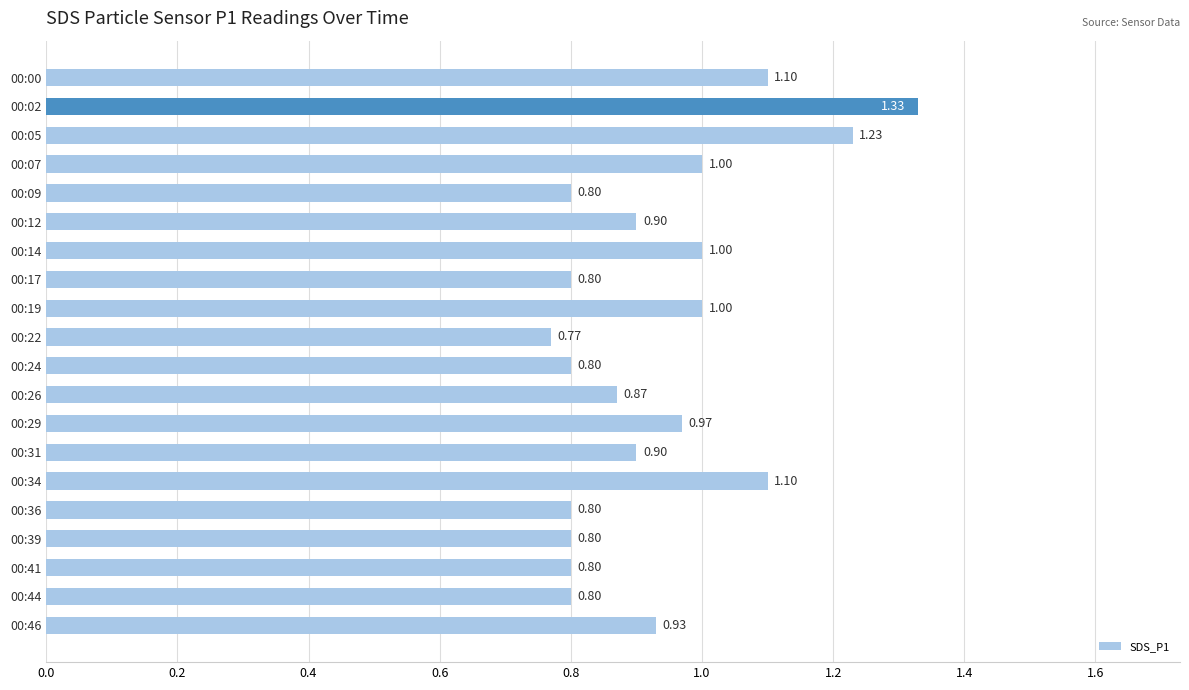

Between 00:44 and 00:00, which is larger?

00:00